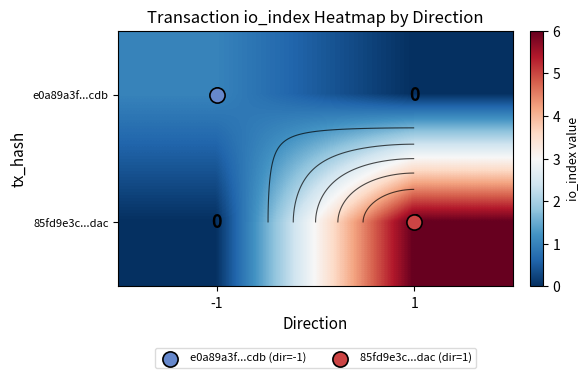

What is the spread (max minus min) of values at -1?

1